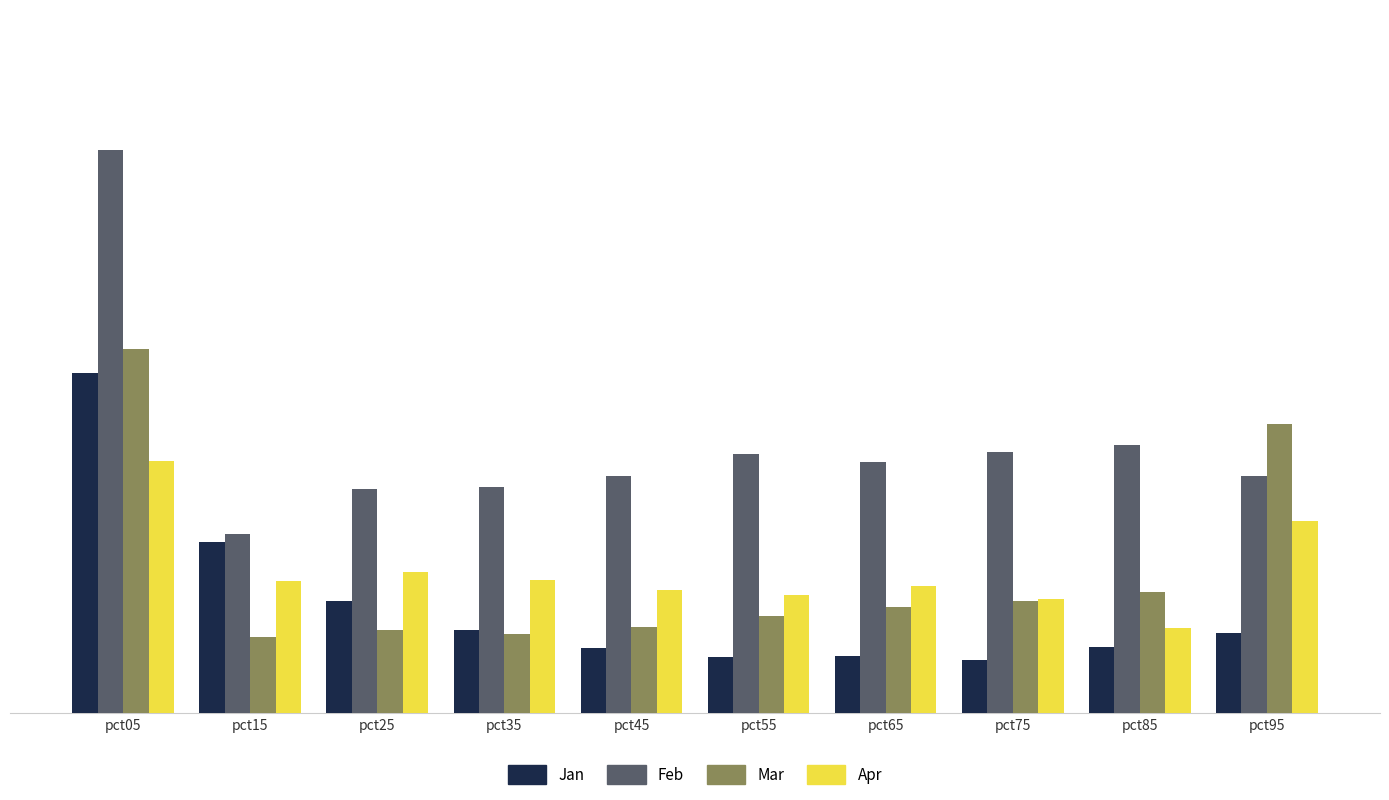

What is the sum of all Jan values?

6.6